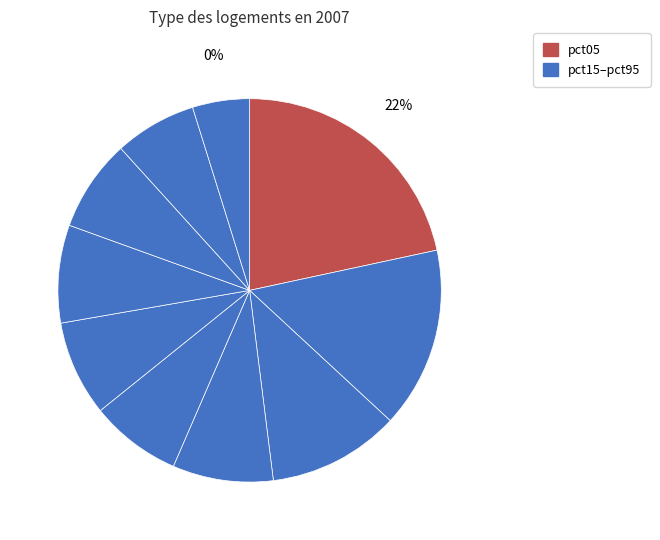

To the nearest percent, what portion does pct05 represent?

22%